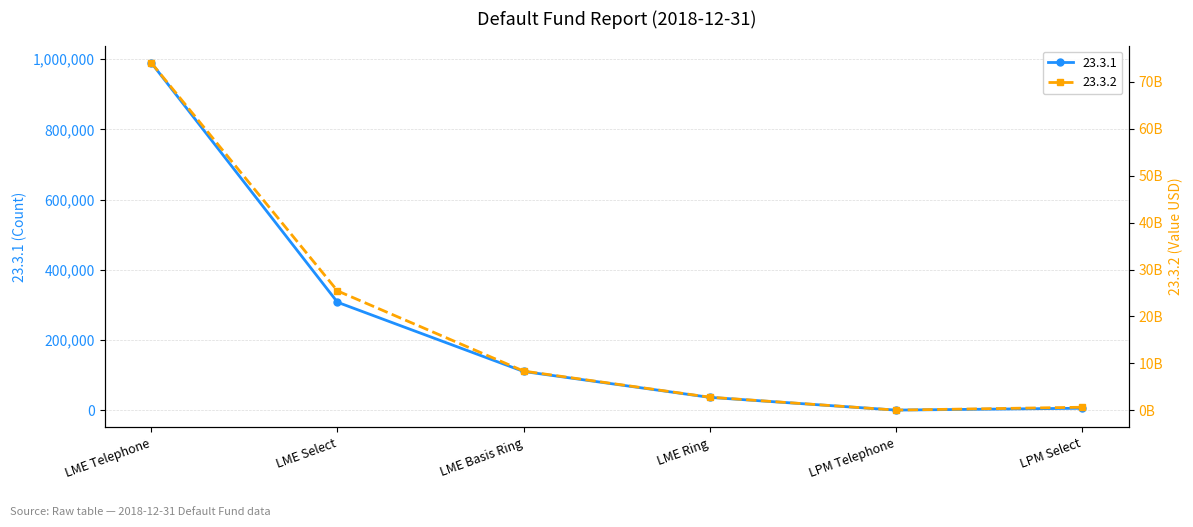

Which category has the highest value across all series?

LME Telephone